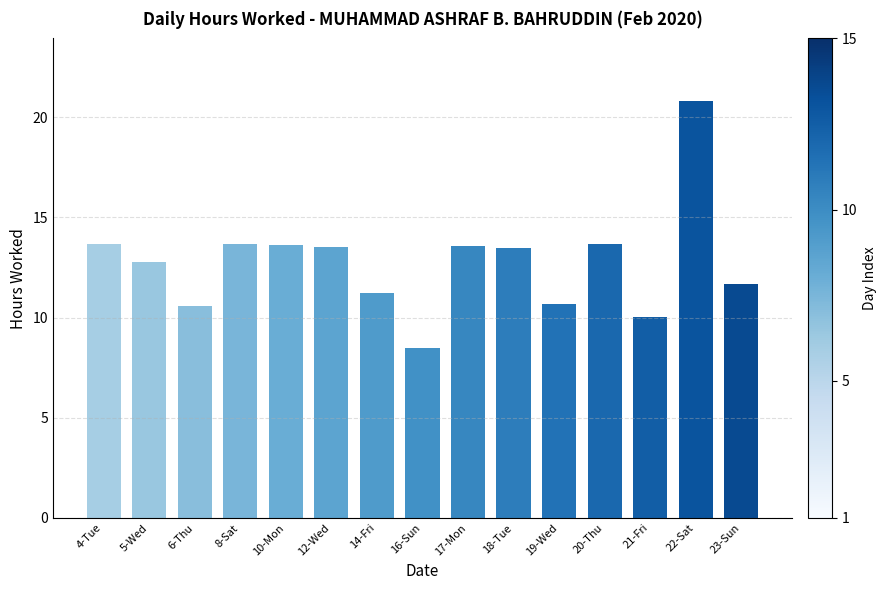

What is the difference between the maximum and minimum values?

12.3